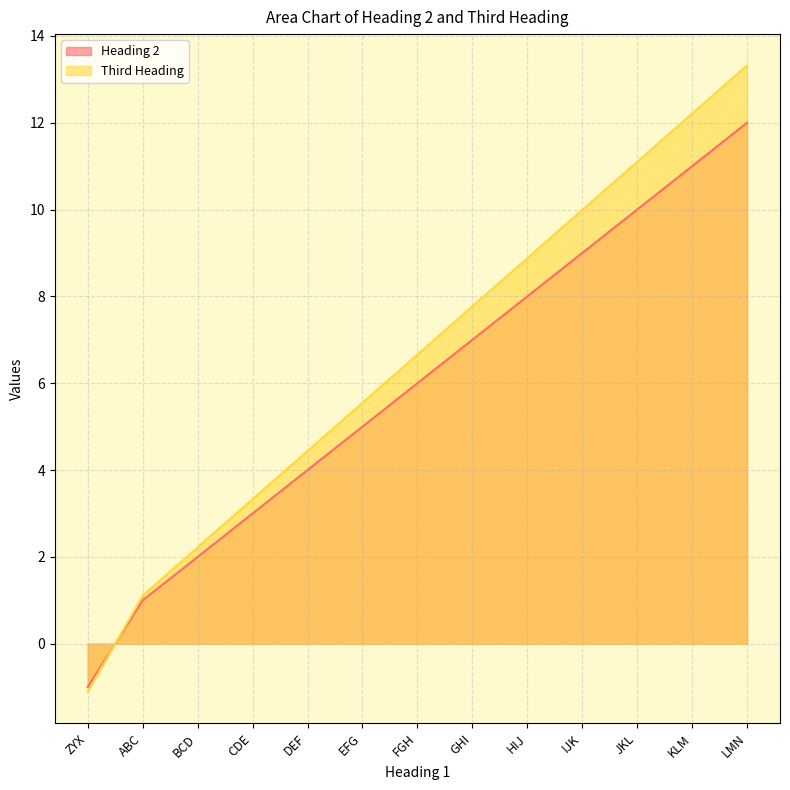

Reading left to right, what are all the values shown in this chart?

Heading 2: -1.0	1.0	2.0	3.0	4.0	5.0	6.0	7.0	8.0	9.0	10.0	11.0	12.0
Third Heading: -1.1	1.1	2.2	3.3	4.4	5.5	6.7	7.8	8.9	10.0	11.1	12.2	13.3